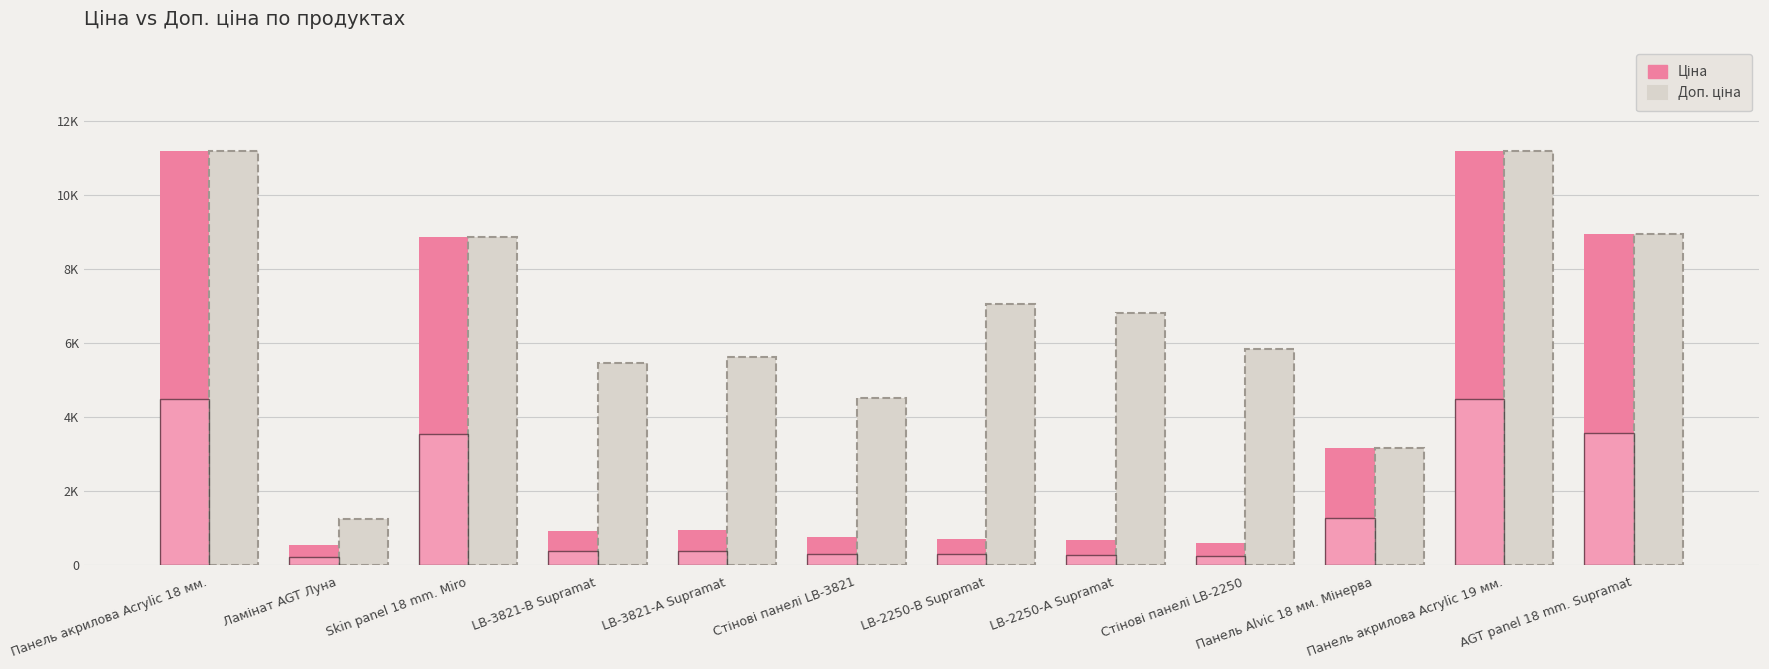

The Ціна series shows 584.4 at Стінові панелі LB-2250. True or false?

True